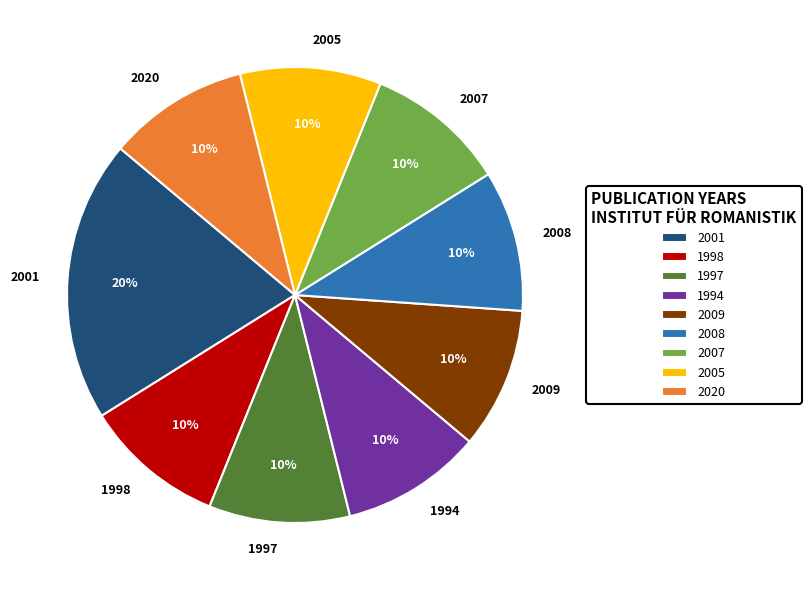

How many segments does this pie chart have?

9